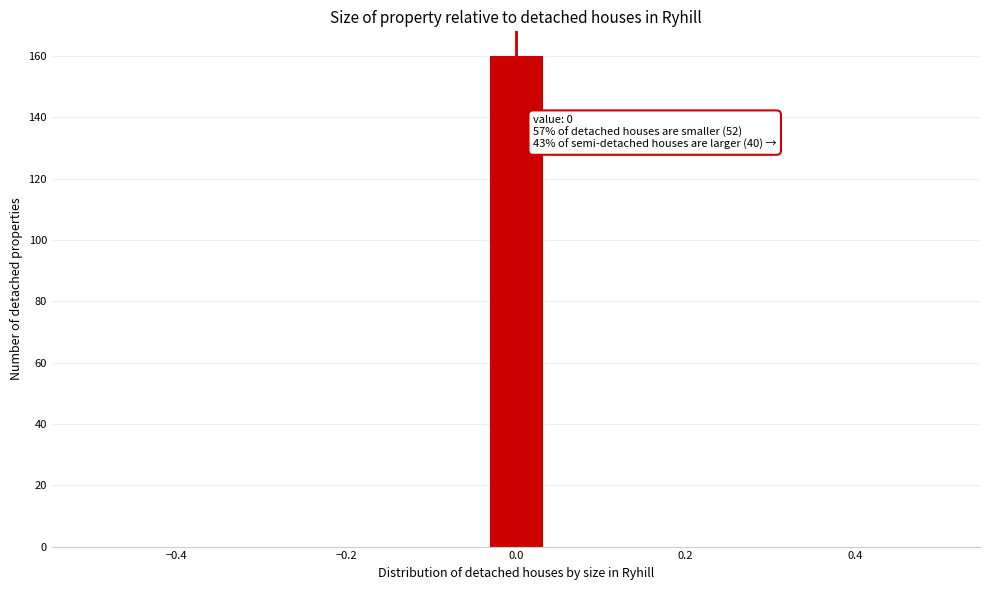

Around what value on the x-axis is the tallest bar? Give the approximate position of its centre, as read against the axis.

0.00